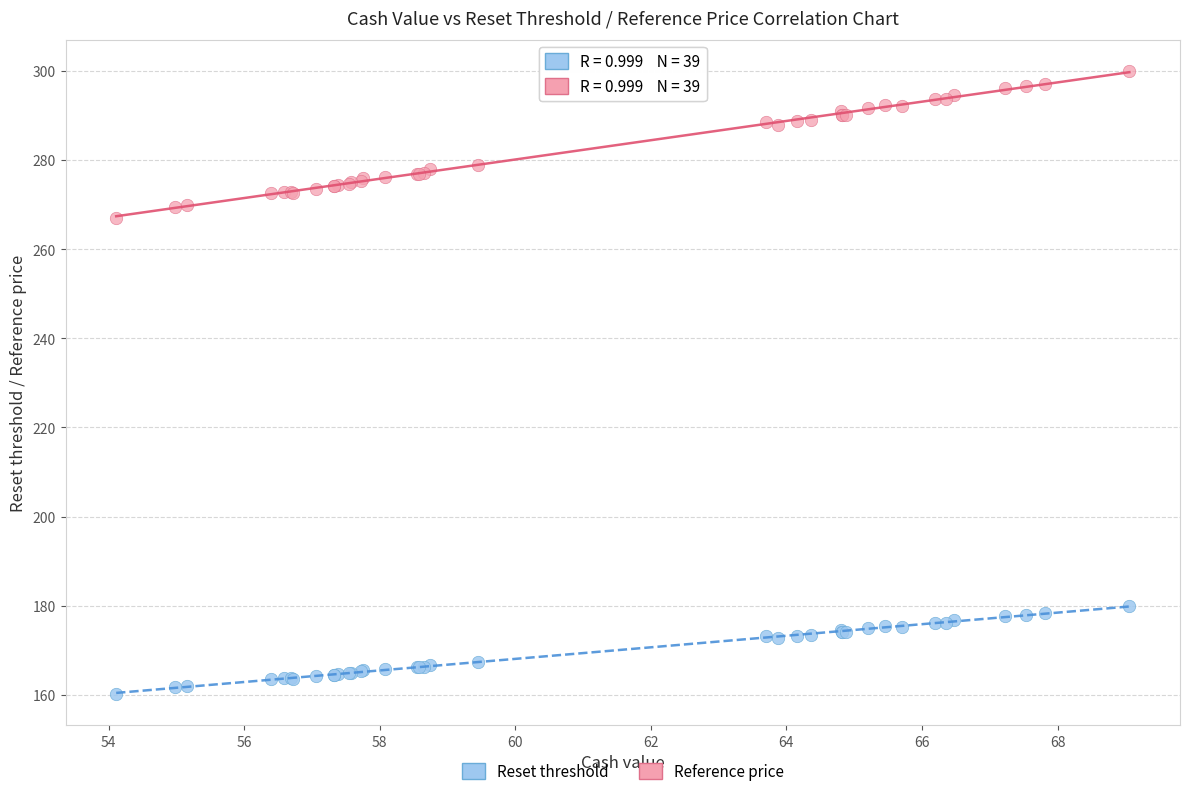

Which series has the widest spread of Y values?

Reference price